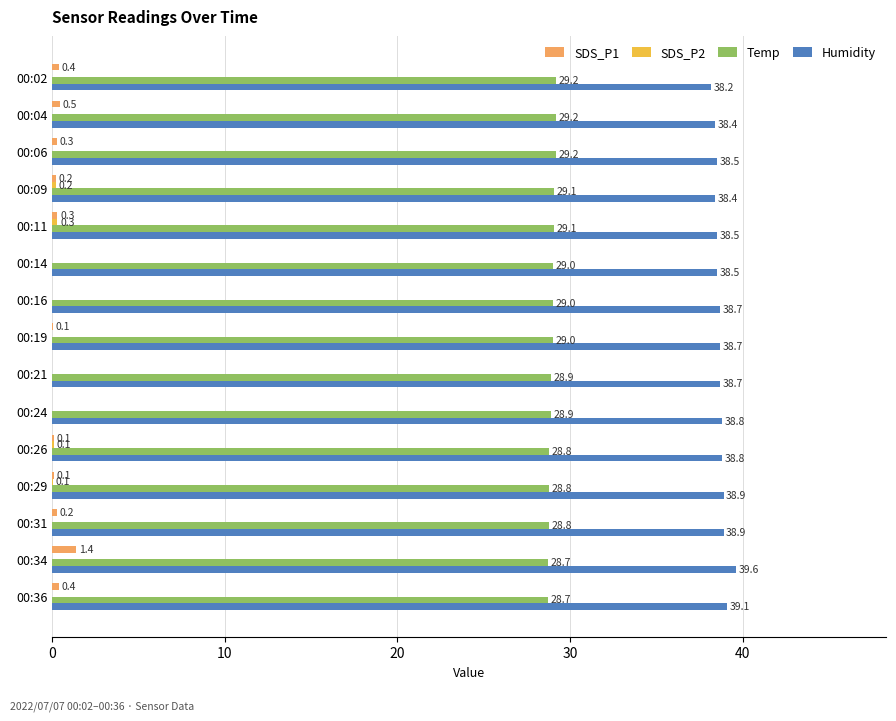

Which series has the largest total across all categories?

Humidity